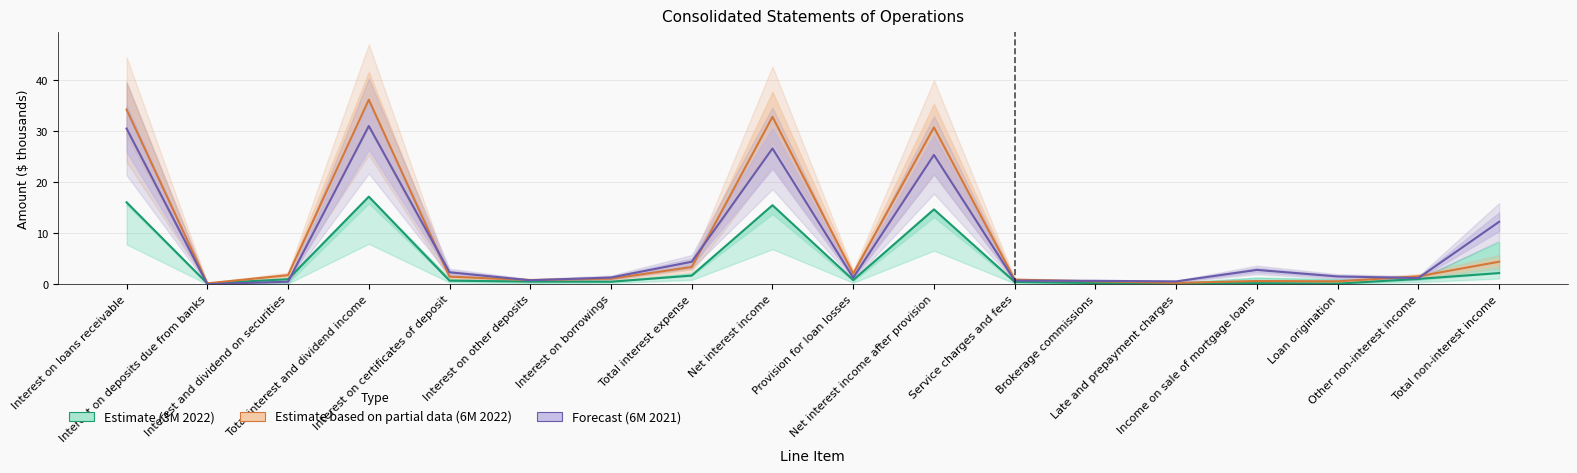

What is the value of the 6M Ended Jun 30, 2022 (Partial) point at the 7th from the left?

1.1